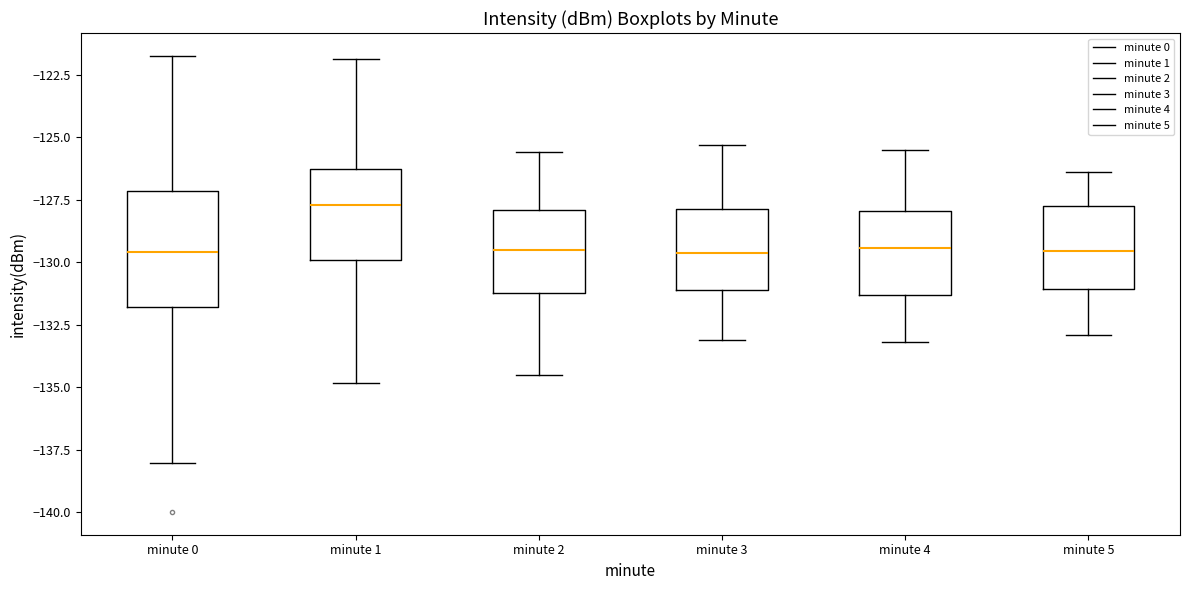

Reading left to right, read every box against the y-axis: the position of its median line, the range the box covers, and the ends of its whiskers. The values are not printed on the chart, so give them approximately, as read against the axis.

minute 0: median -129.5, box -132.0 to -127.0, whiskers -138.0 to -122.0
minute 1: median -127.5, box -130.0 to -126.5, whiskers -135.0 to -122.0
minute 2: median -129.5, box -131.0 to -128.0, whiskers -134.5 to -125.5
minute 3: median -129.5, box -131.0 to -128.0, whiskers -133.0 to -125.5
minute 4: median -129.5, box -131.5 to -128.0, whiskers -133.0 to -125.5
minute 5: median -129.5, box -131.0 to -128.0, whiskers -133.0 to -126.5